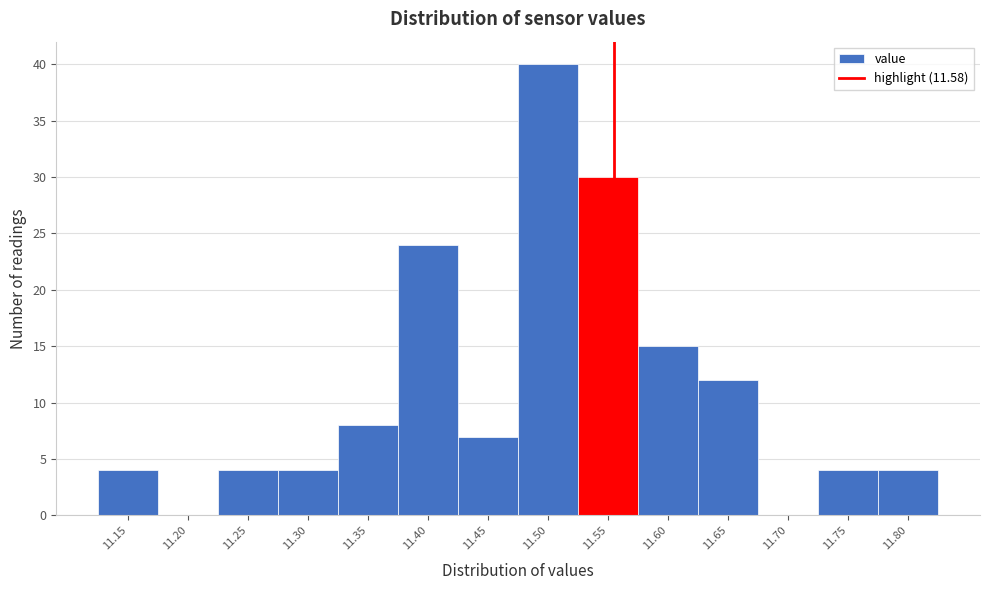

Reading left to right, list all the values displayed in this chart.

11.15=4	11.20=0	11.25=4	11.30=4	11.35=8	11.40=24	11.45=7	11.50=40	11.55=30	11.60=15	11.65=12	11.70=0	11.75=4	11.80=4